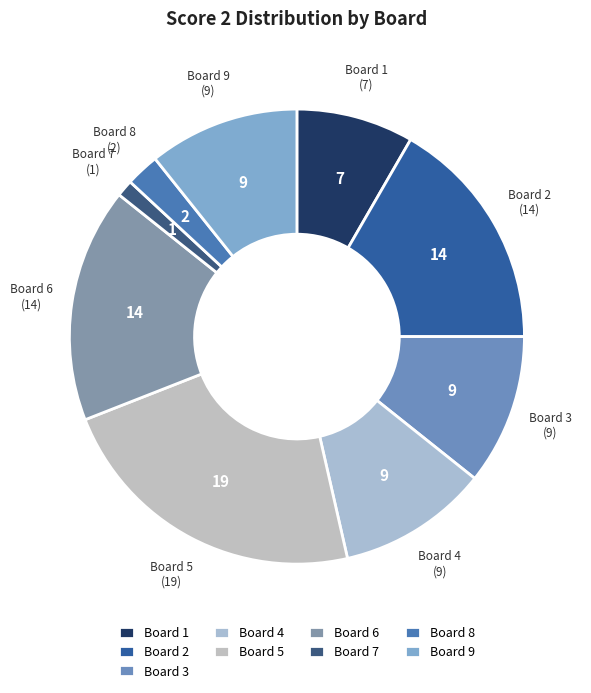

Which has a higher value, Board 7 or Board 5?

Board 5